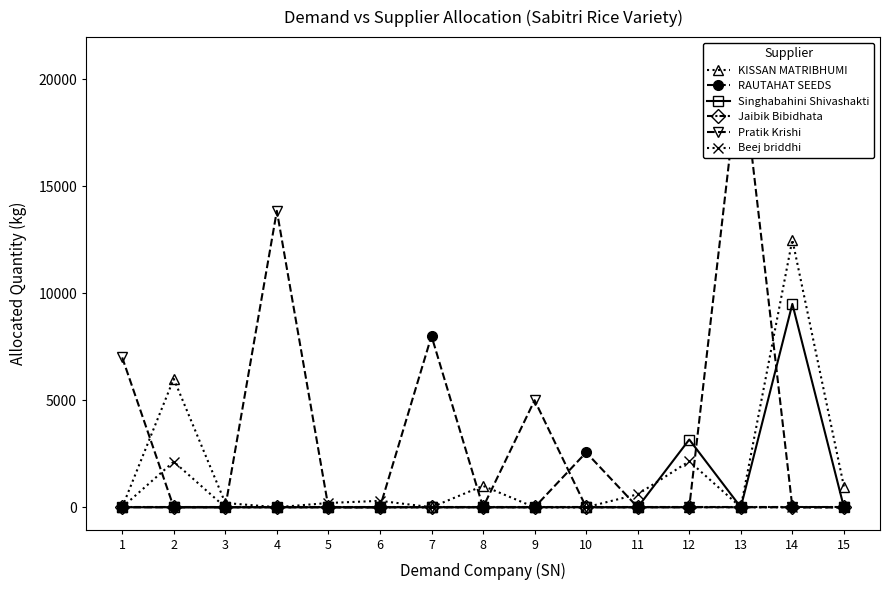

List the series in order of their peak value, lowest first.

Jaibik Bibidhata, Beej briddhi, RAUTAHAT SEEDS, Singhabahini Shivashakti, KISSAN MATRIBHUMI, Pratik Krishi